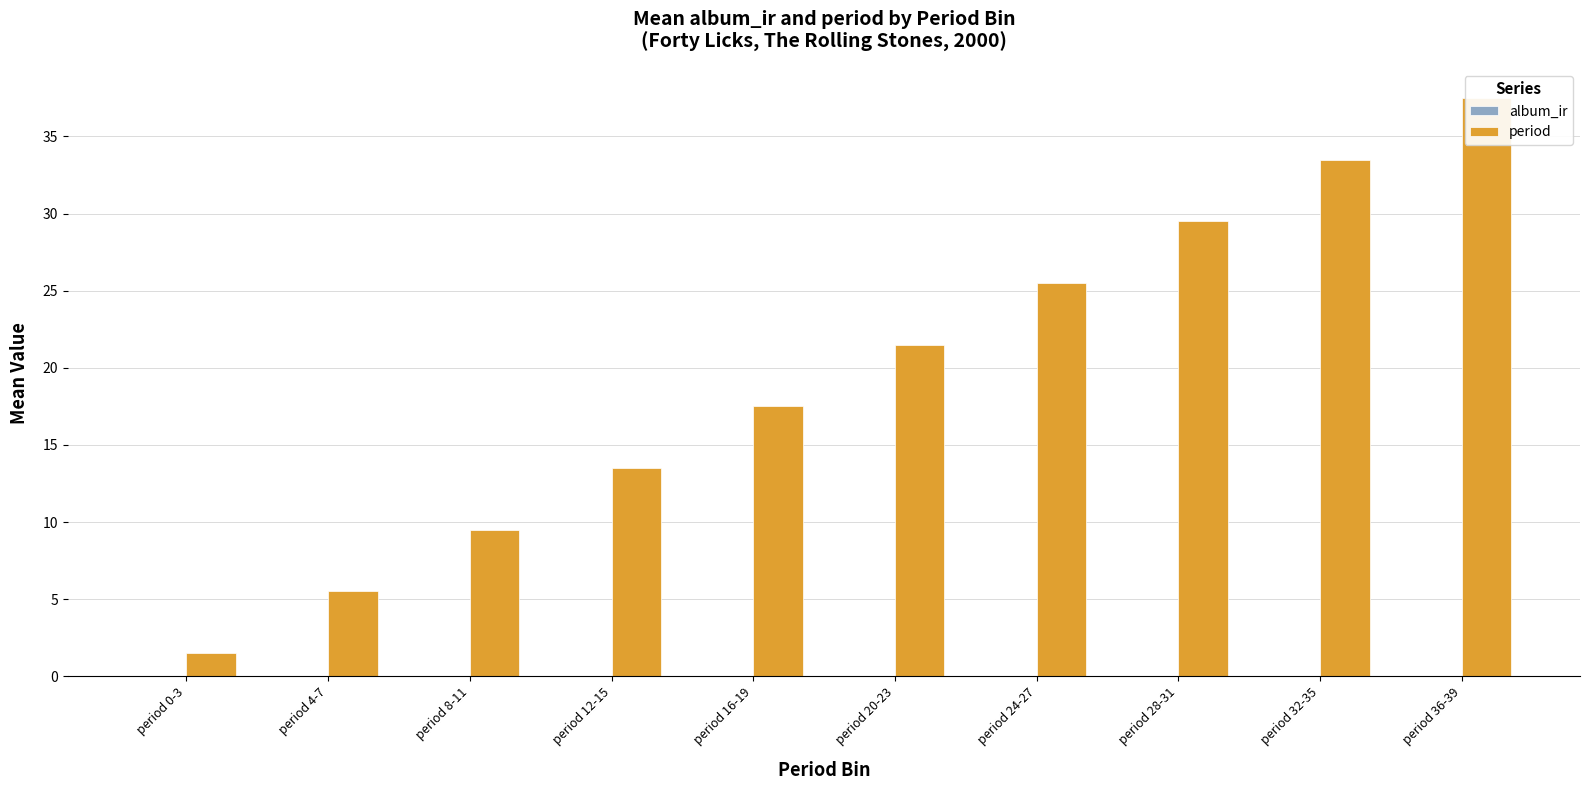

Which has a higher value, period 16-19 or period 20-23?

period 16-19